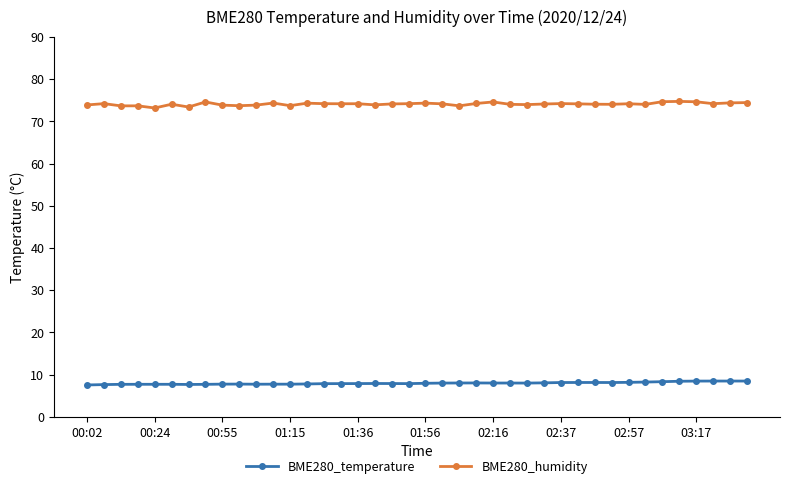

True or false: BME280_humidity and BME280_temperature intersect in this chart.

False